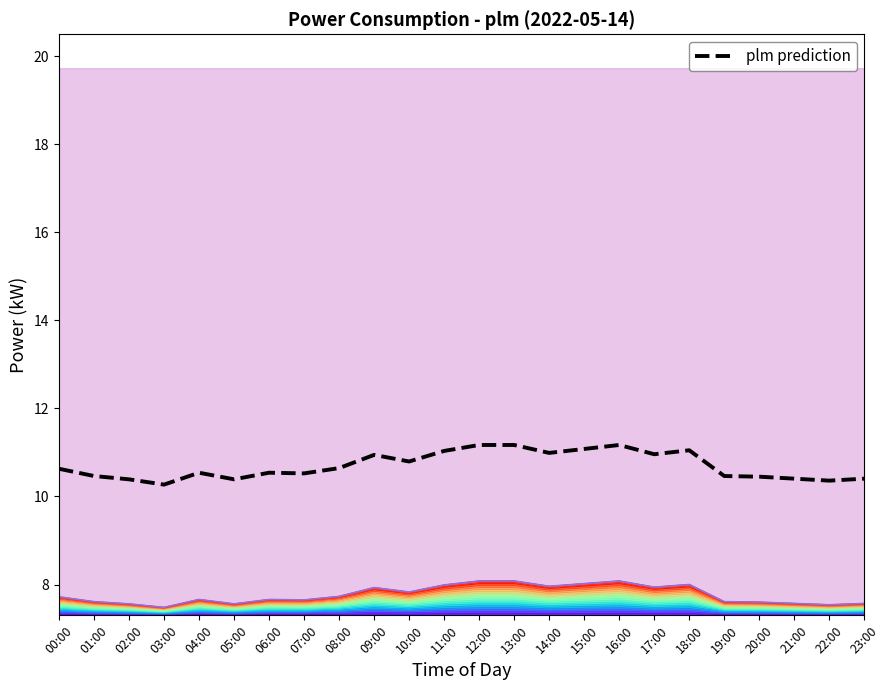

What position from the right is 05:00?

19